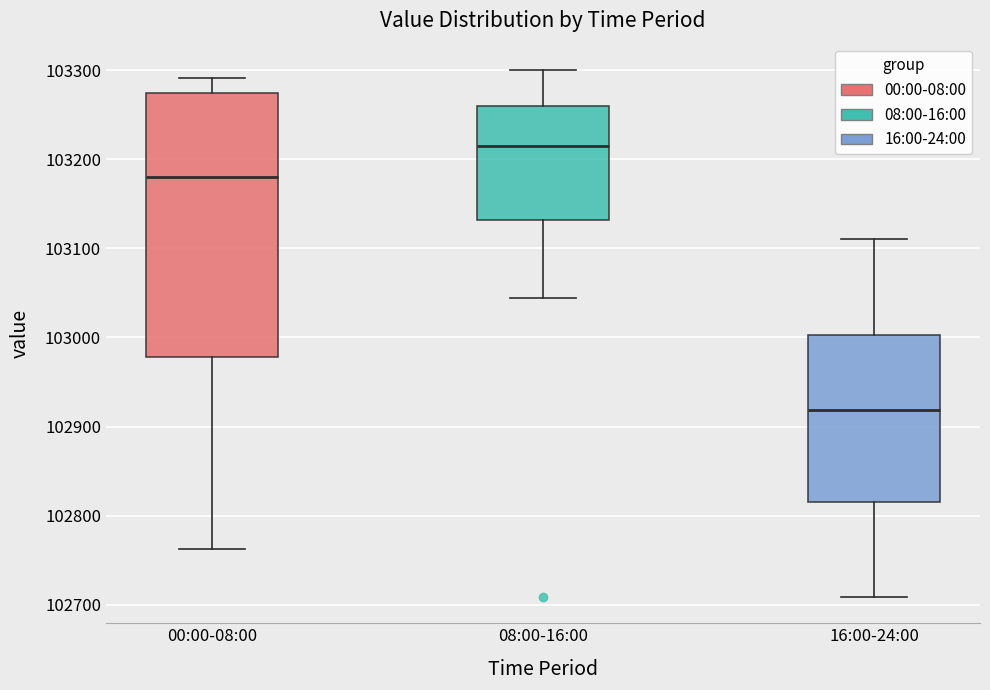

Reading left to right, read every box against the y-axis: the position of its median line, the range the box covers, and the ends of its whiskers. The values are not printed on the chart, so give them approximately, as read against the axis.

00:00-08:00: median 103180, box 102980 to 103270, whiskers 102760 to 103290
08:00-16:00: median 103210, box 103130 to 103260, whiskers 103040 to 103300
16:00-24:00: median 102920, box 102820 to 103000, whiskers 102710 to 103110